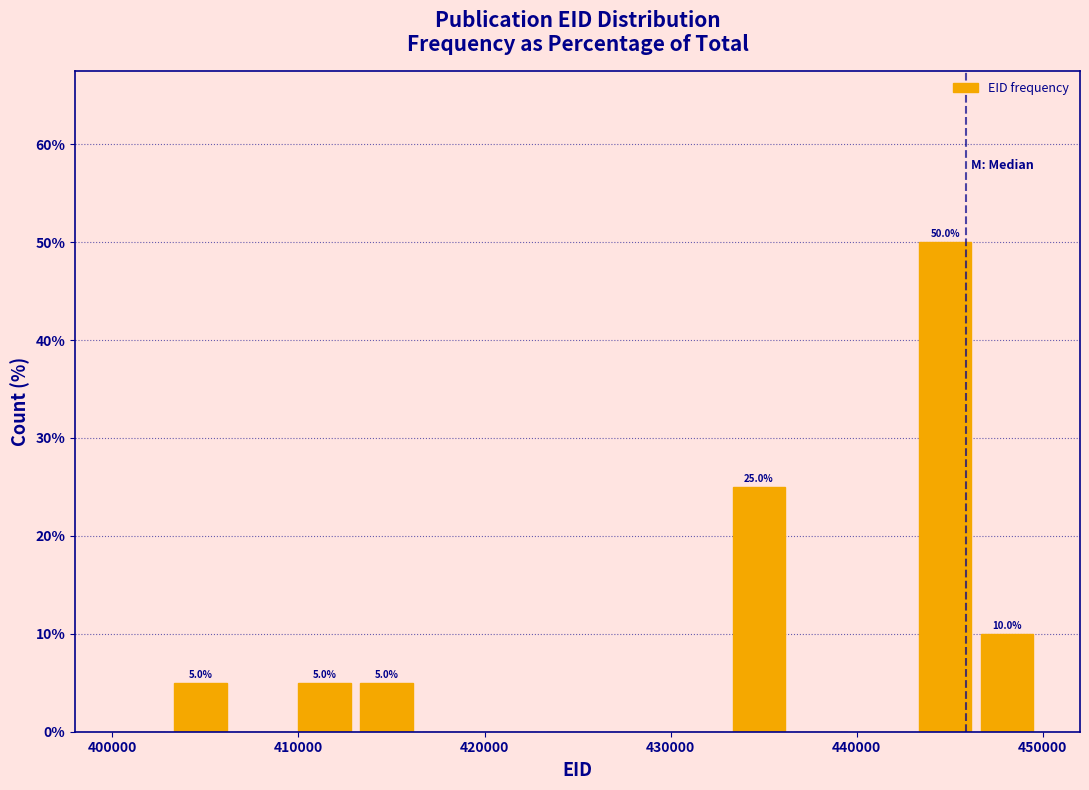

Around what value on the x-axis is the tallest bar? Give the approximate position of its centre, as read against the axis.

445000